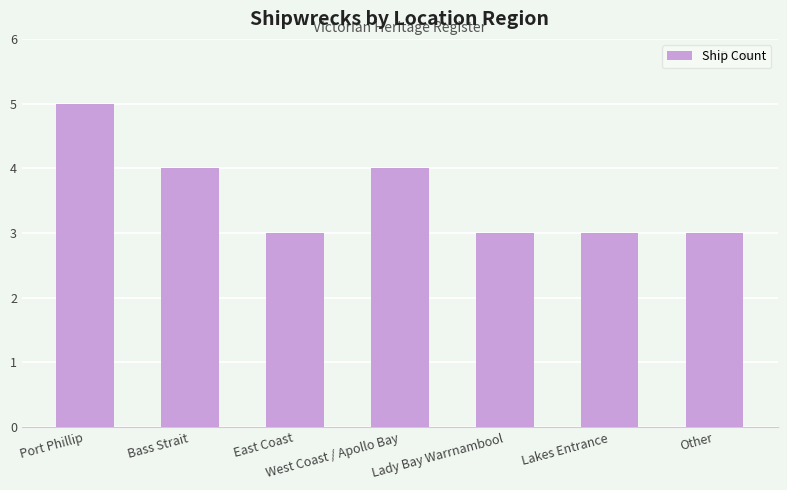

Read the value at West Coast / Apollo Bay.

4